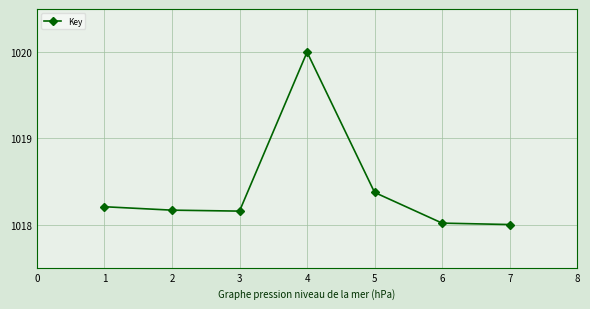

Is it true that the value at 5 is 364.4?

False